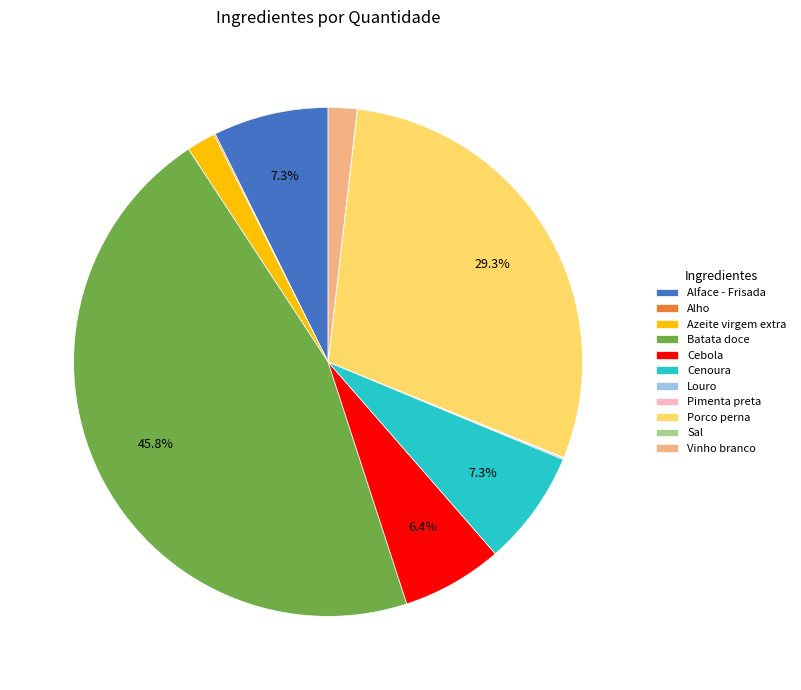

What percentage do Alface - Frisada and Cebola together represent?

13.7%